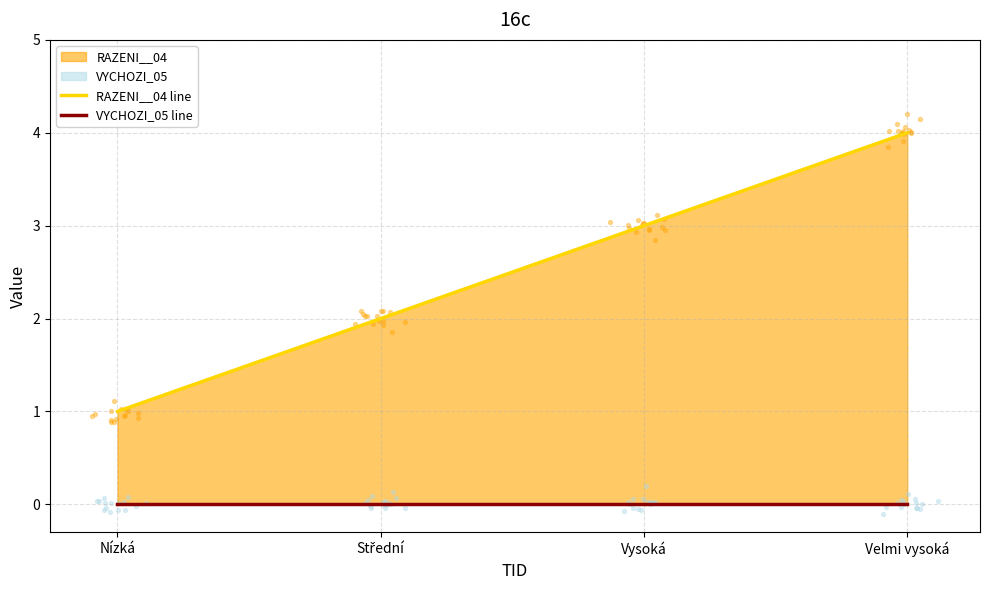

Is the value of RAZENI__04 line at Nízká greater than the value of VYCHOZI_05 line at Střední?

Yes